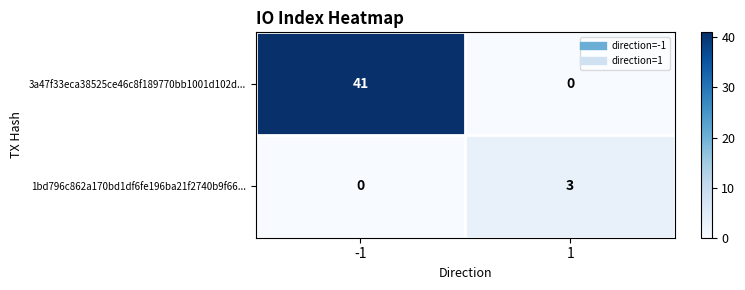

What is the total value across all series at -1?

41